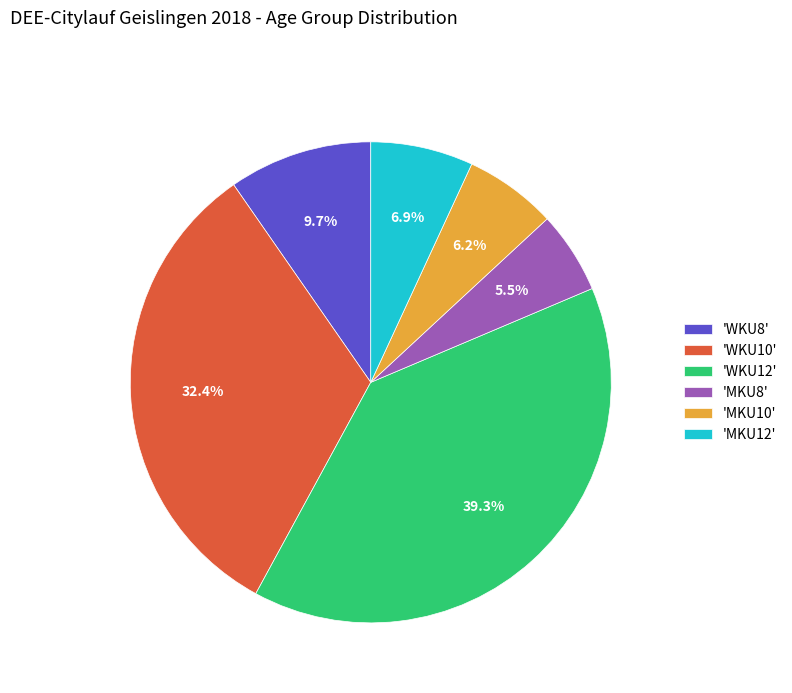

What percentage is NOT represented by 'MKU8'?

94.5%